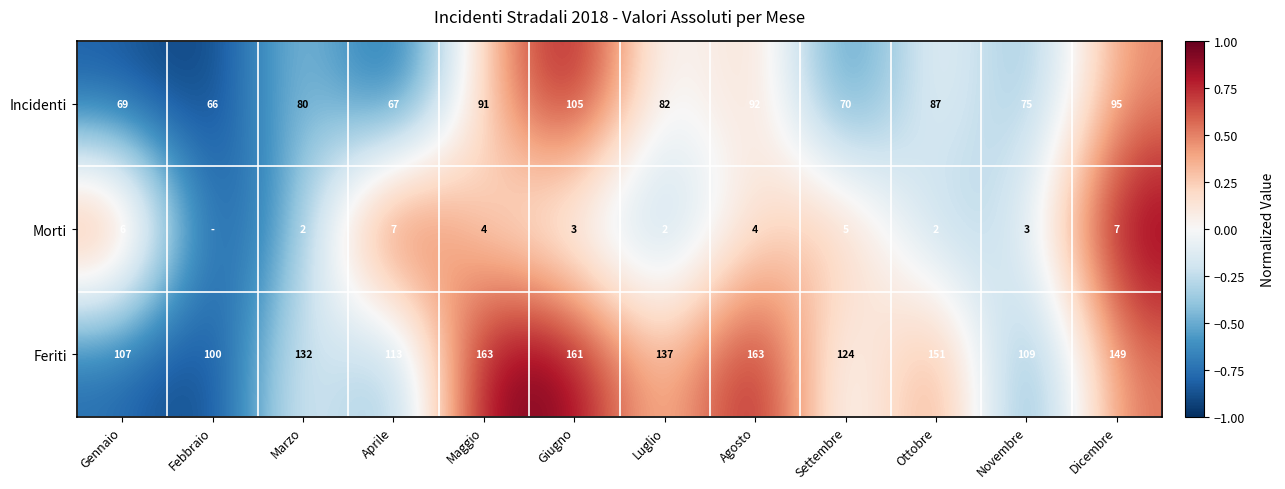

The Feriti series shows 194 at Settembre. True or false?

False